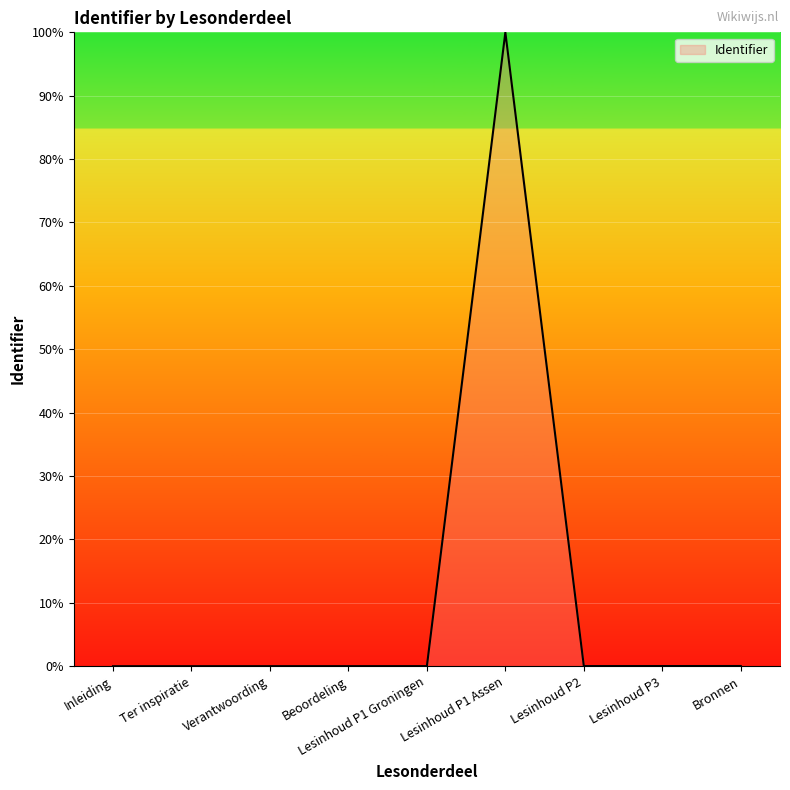

The value at Inleiding is 0.0. True or false?

True